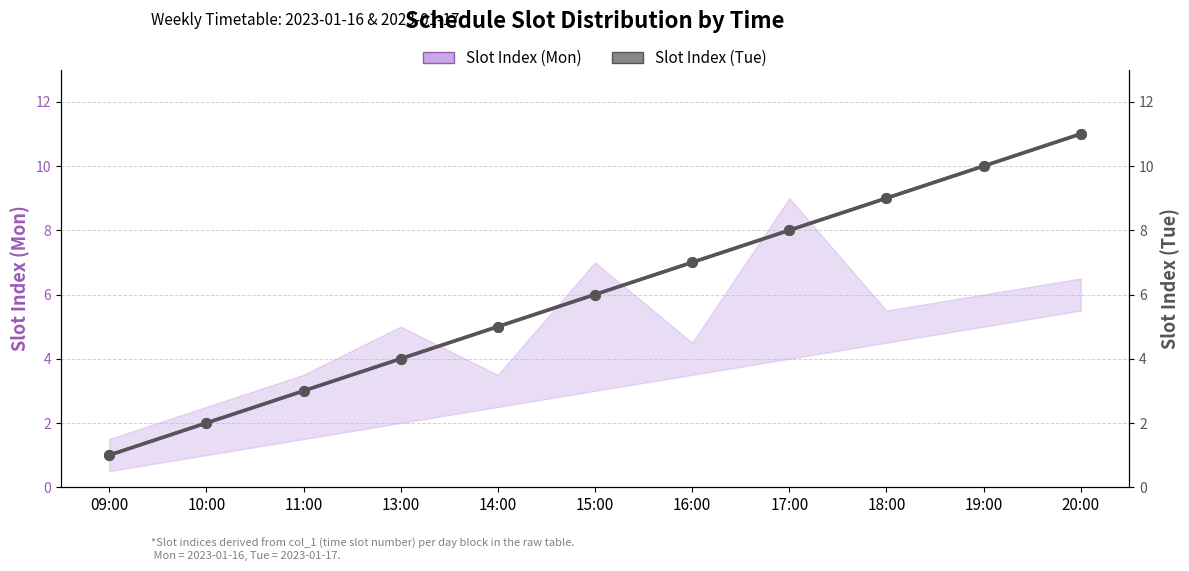

Which series changed the most between 11:00 and 20:00?

Slot Index (Mon)